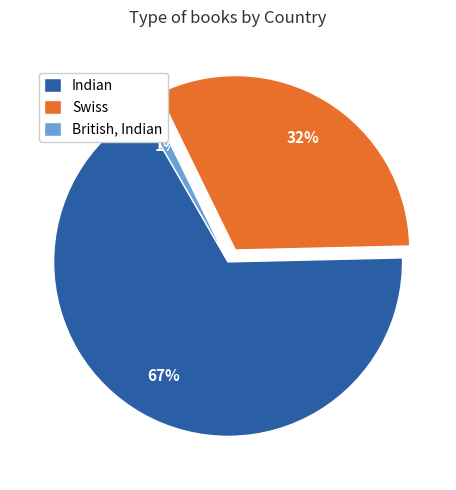

Rank the categories by value from highest to lowest.

Indian, Swiss, British, Indian